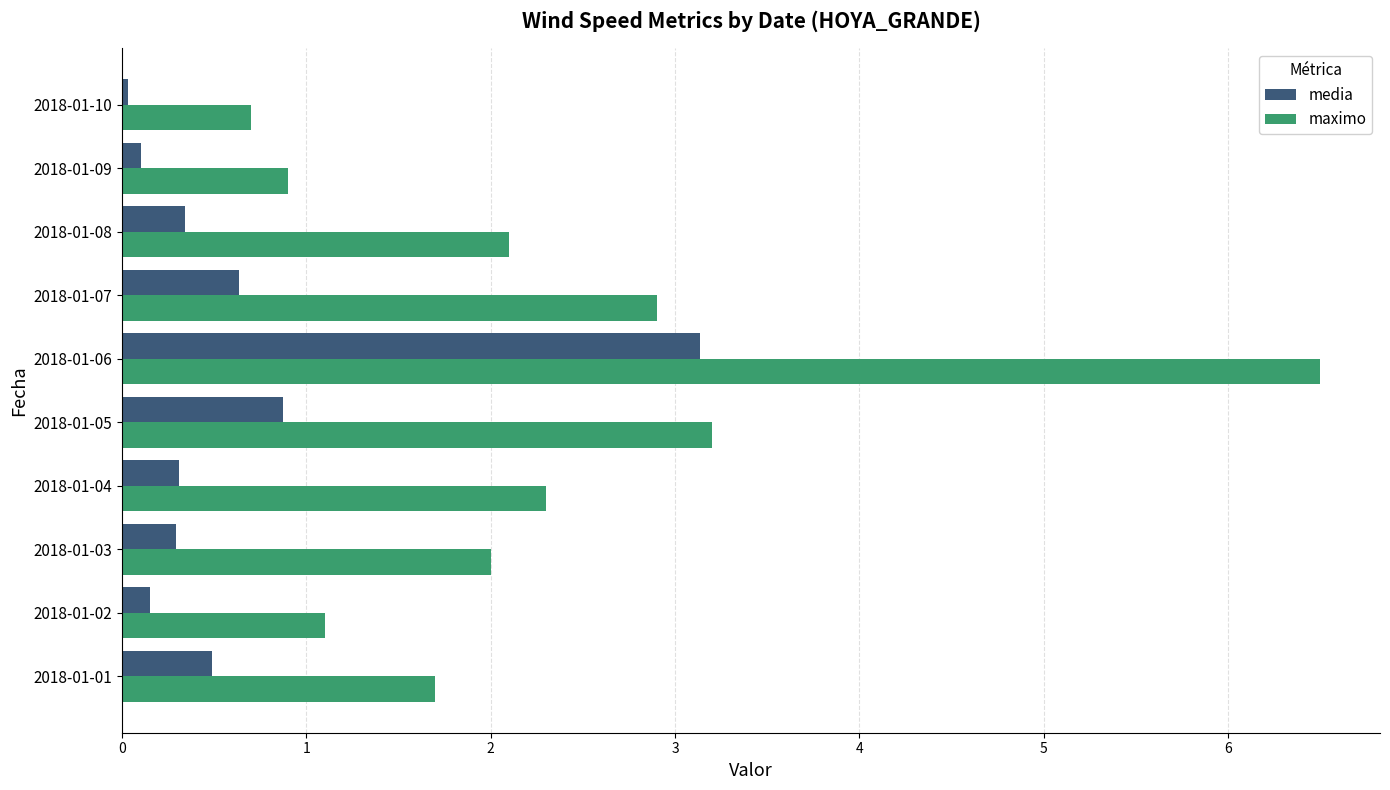

True or false: maximo has a value of 6.5 at 2018-01-06.

True